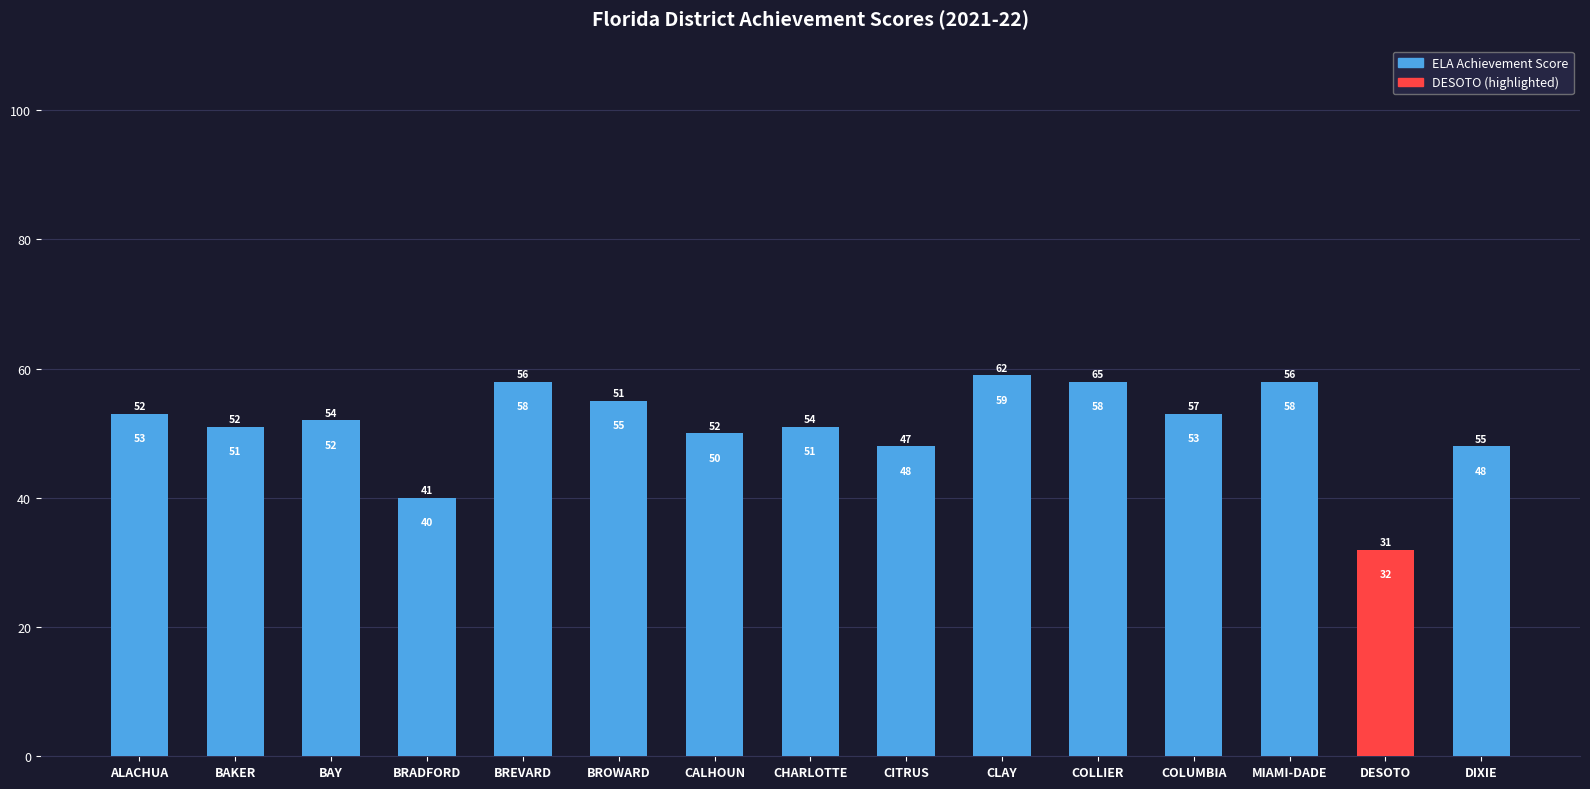

The value at BROWARD is 78. True or false?

False